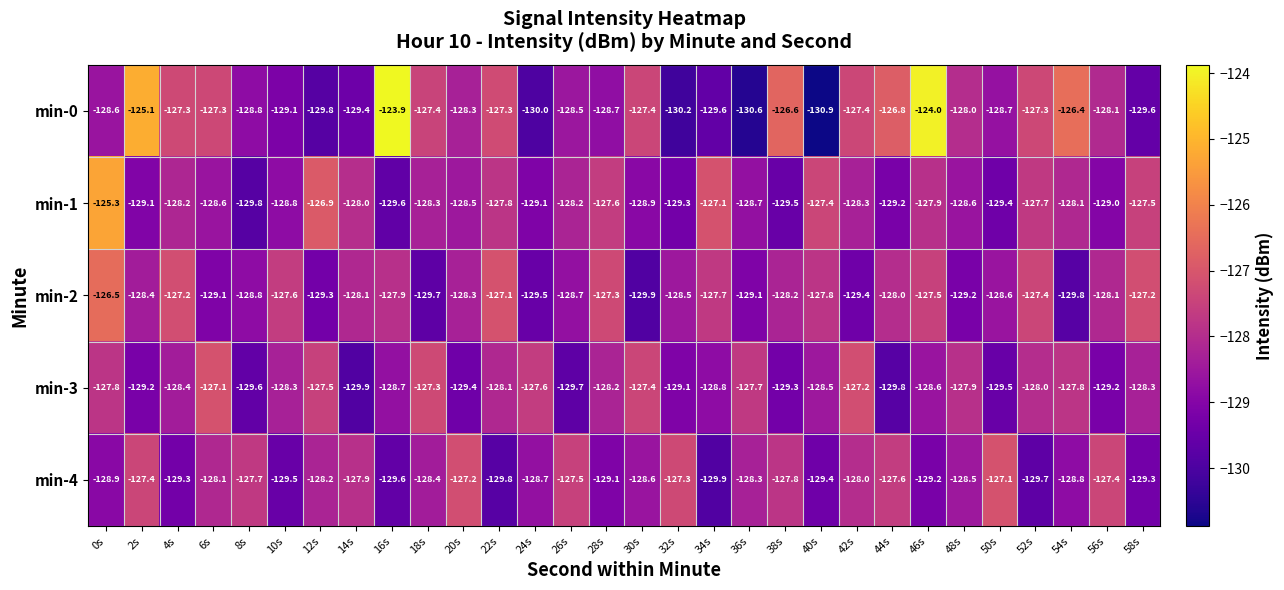

At how many categories does at least one series exceed -130?

30